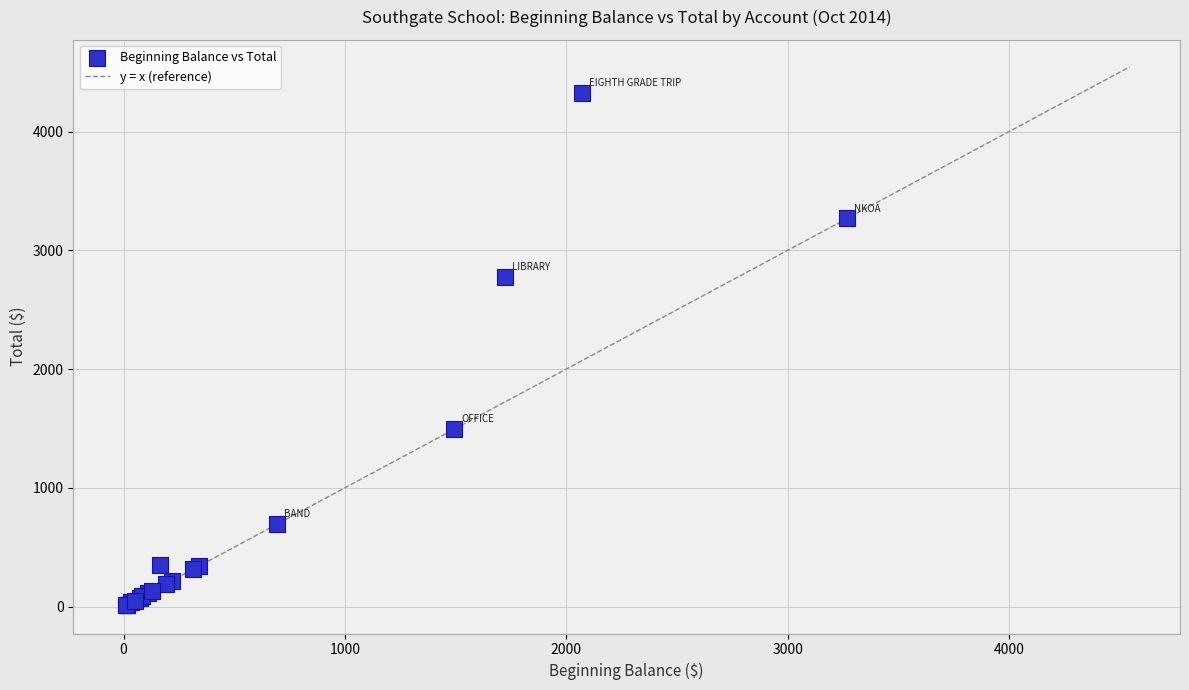

What Y value in the scatter plot is closest to 2169?

2771.8